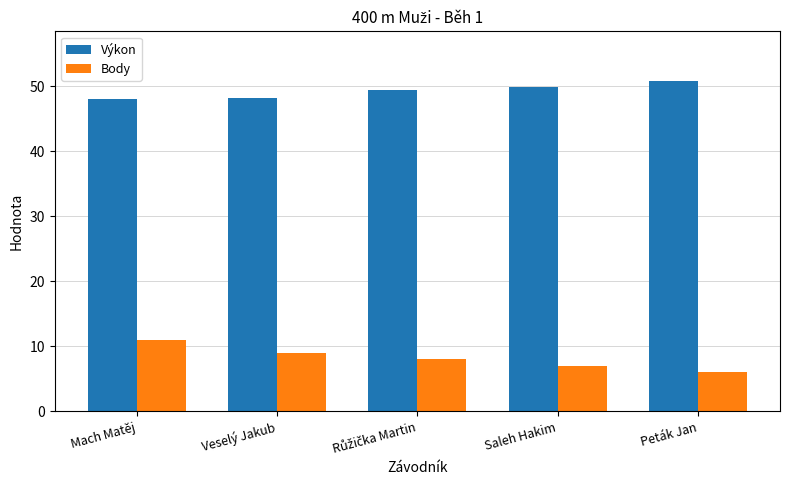

How many data points in Výkon are less than 49?

2